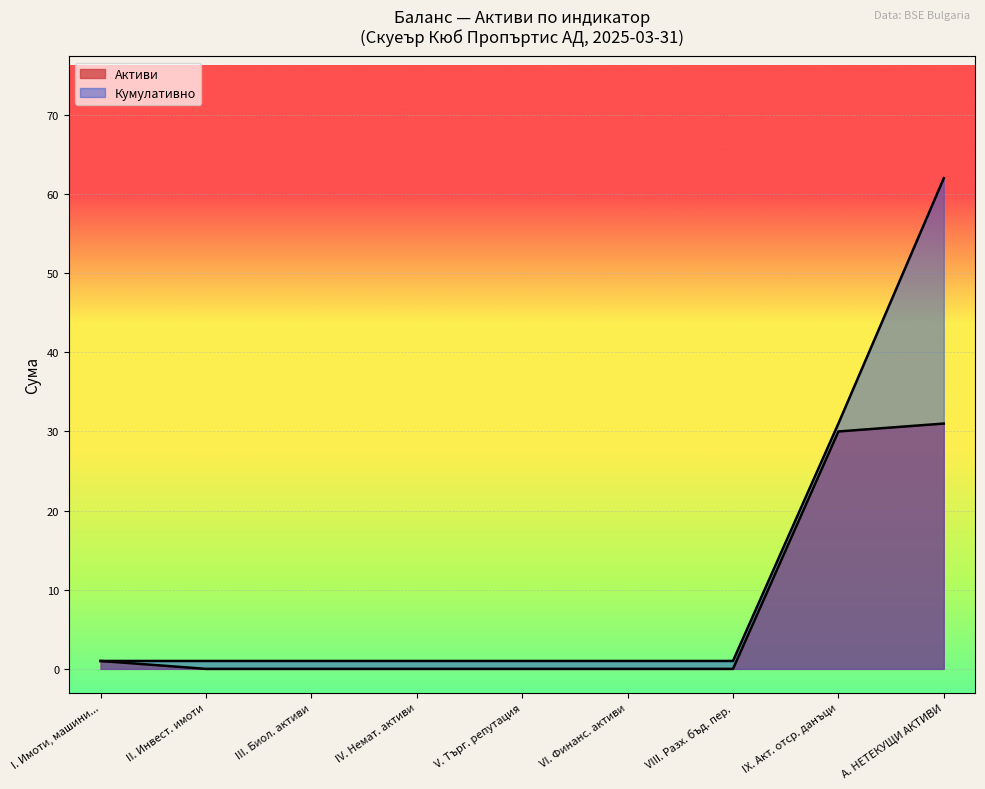

How many lines are shown in the chart?

2